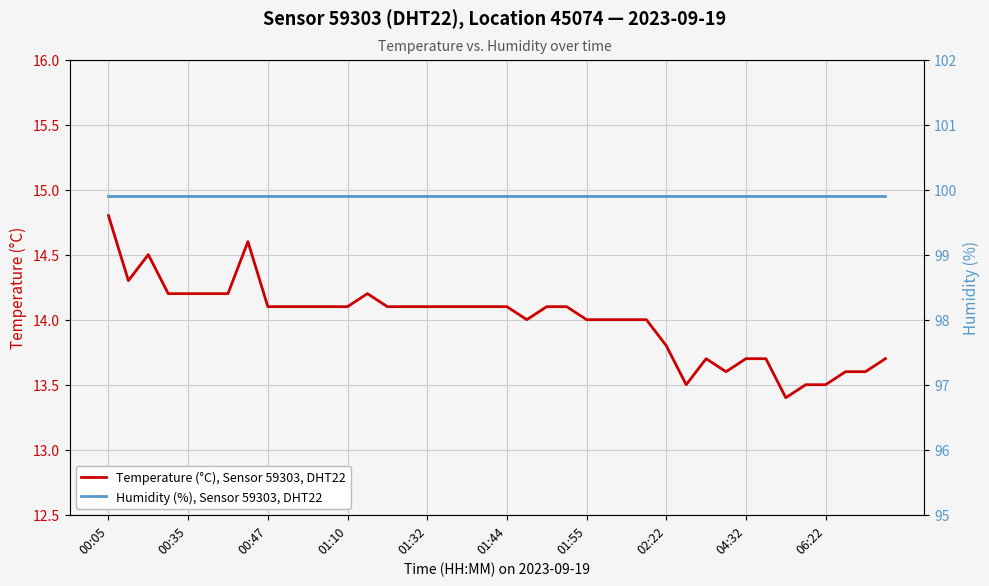

Is the value of Temperature (°C), Sensor 59303, DHT22 at 00:05 greater than the value of Humidity (%), Sensor 59303, DHT22 at 34?

No